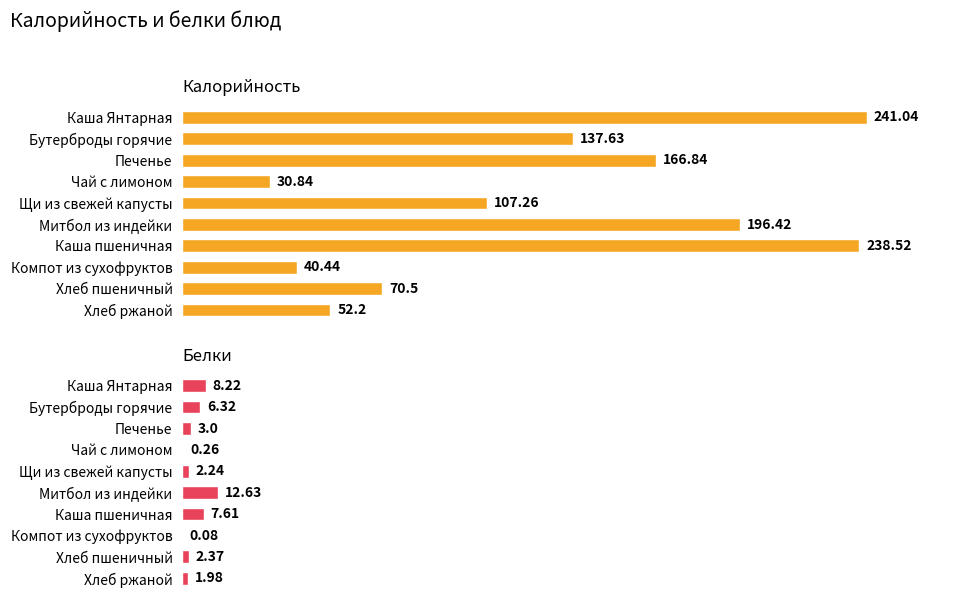

How many bars are there in each group?

2